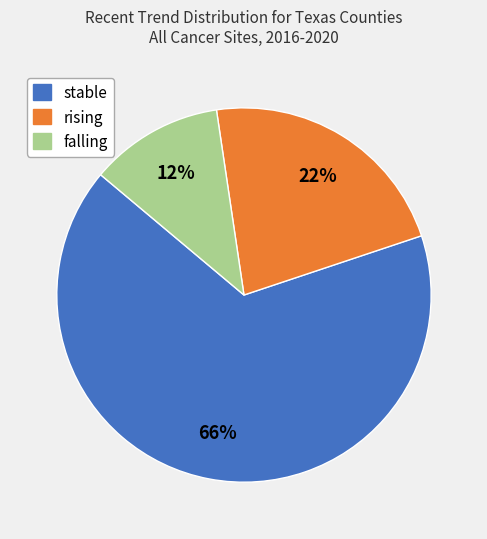

How many segments does this pie chart have?

3